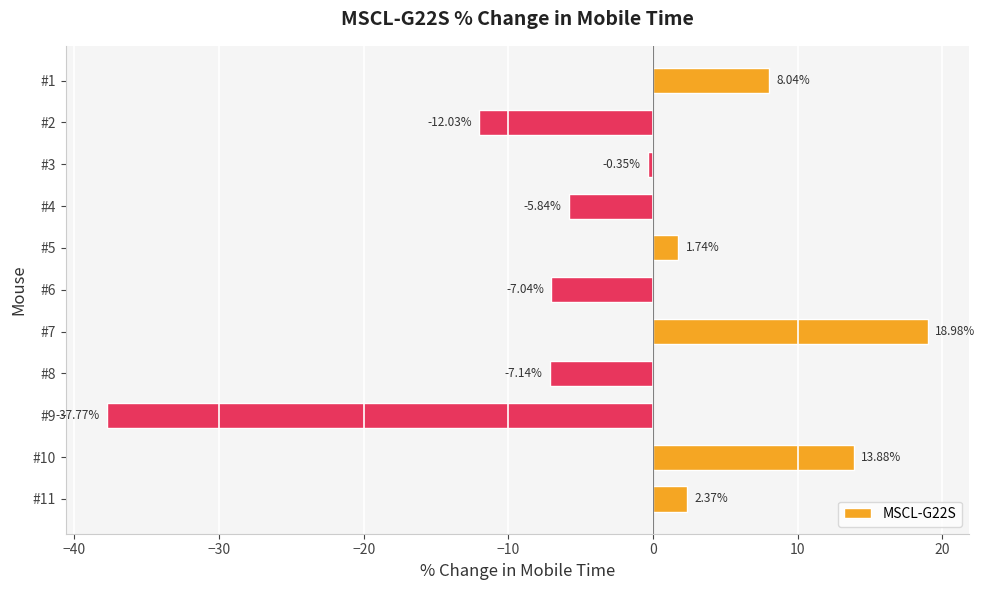

At which label is the value closest to -9?

#8